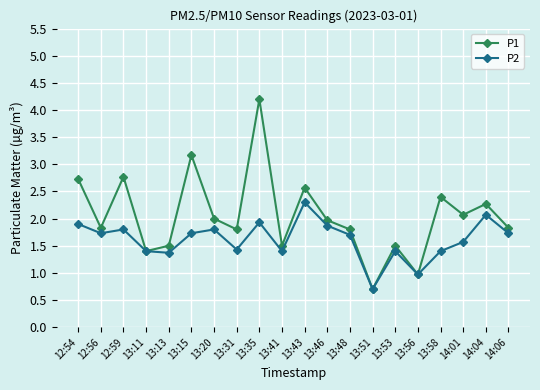

What is the label of the 9th point from the left?

13:35